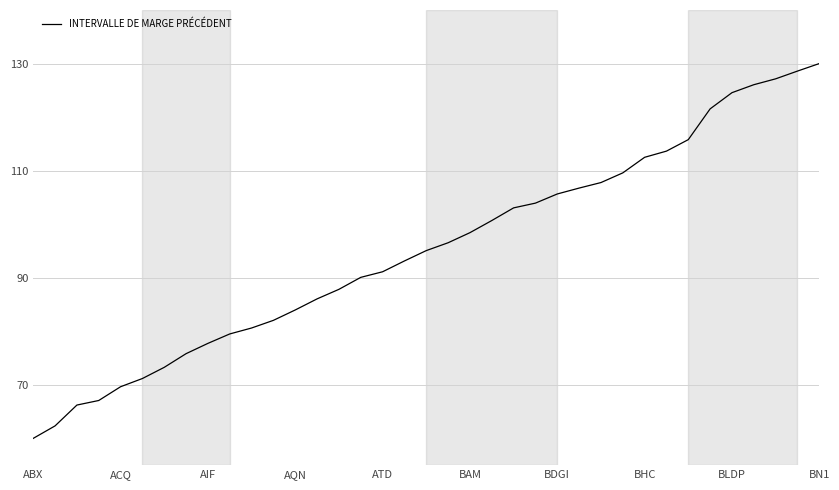

What is the maximum value shown in the chart?

130.0